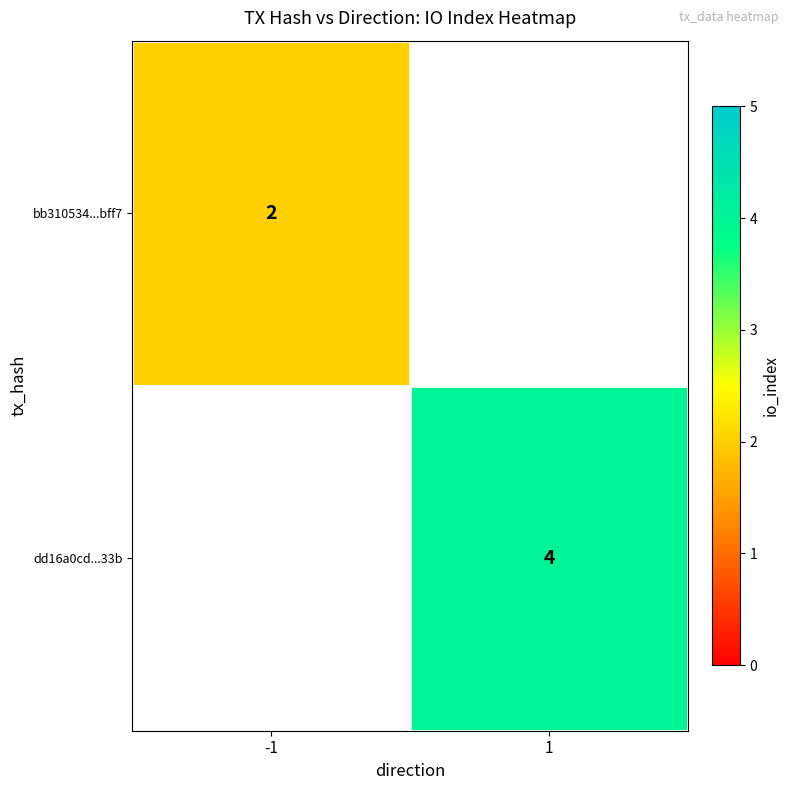

Is the value of bb310534...bff7 at -1 greater than the value of dd16a0cd...33b at 1?

No